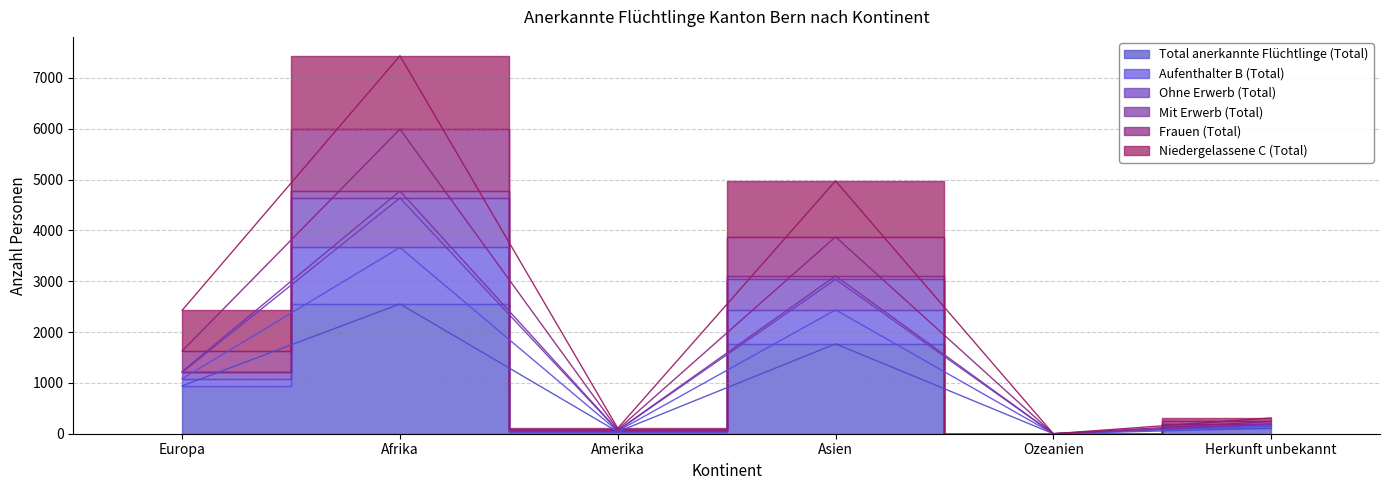

Which label corresponds to the largest value in the chart?

Afrika